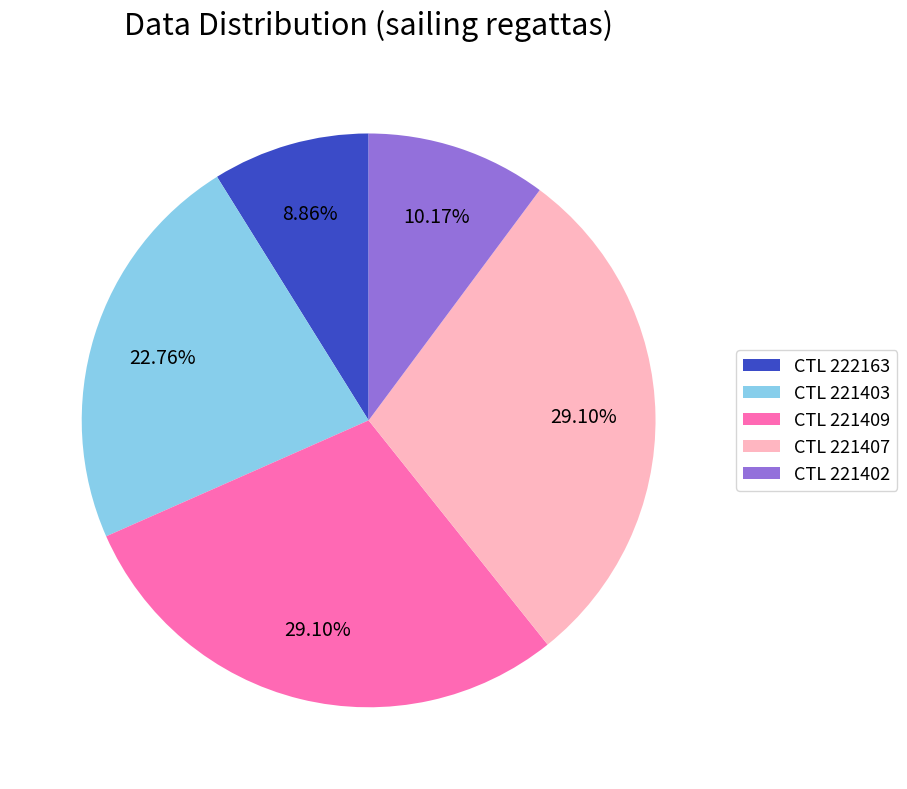

Is the sum of CTL 221403 and CTL 222163 greater than half?

No